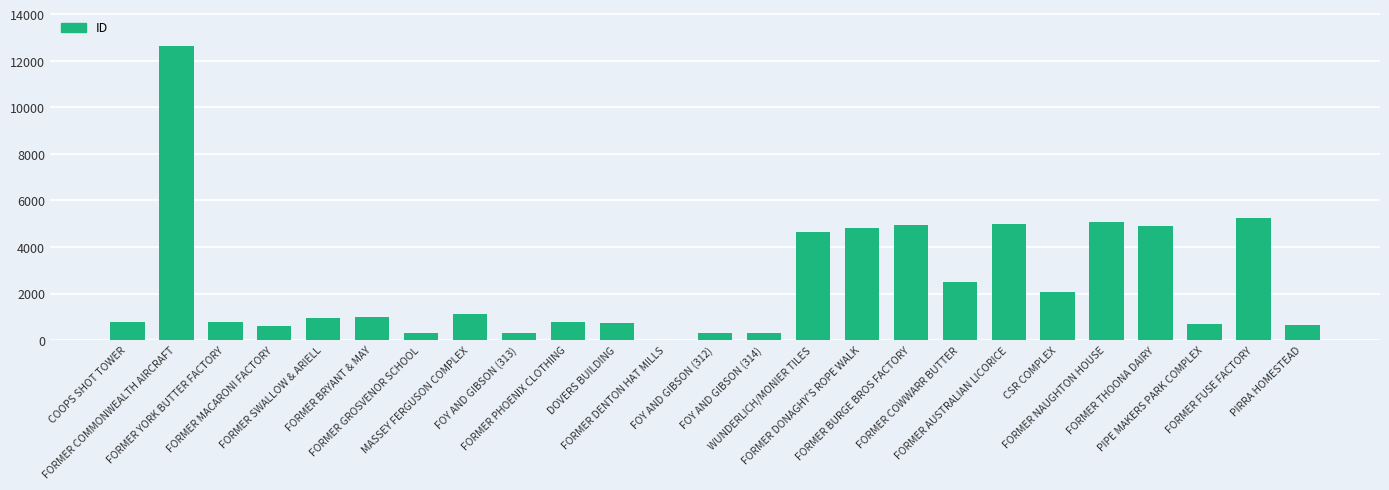

What is the sum of all values?

61041